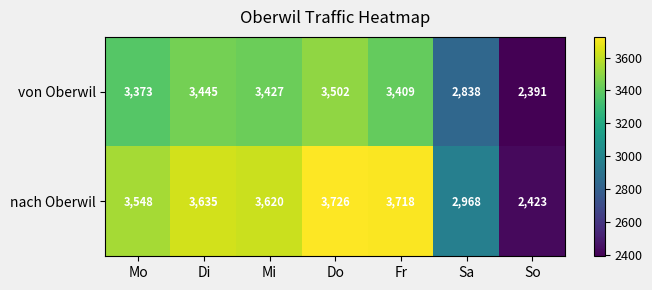

True or false: nach Oberwil has a value of 3726 at Do.

True